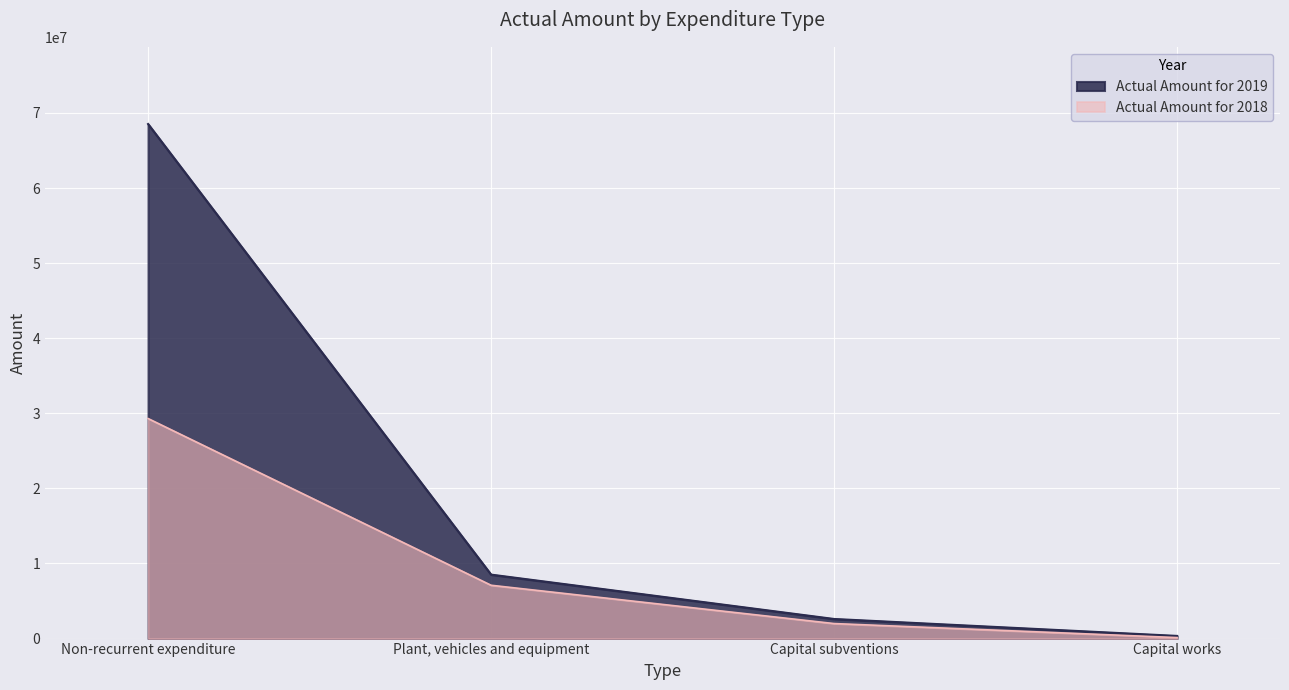

Does the chart display data point markers on the line(s)?

No